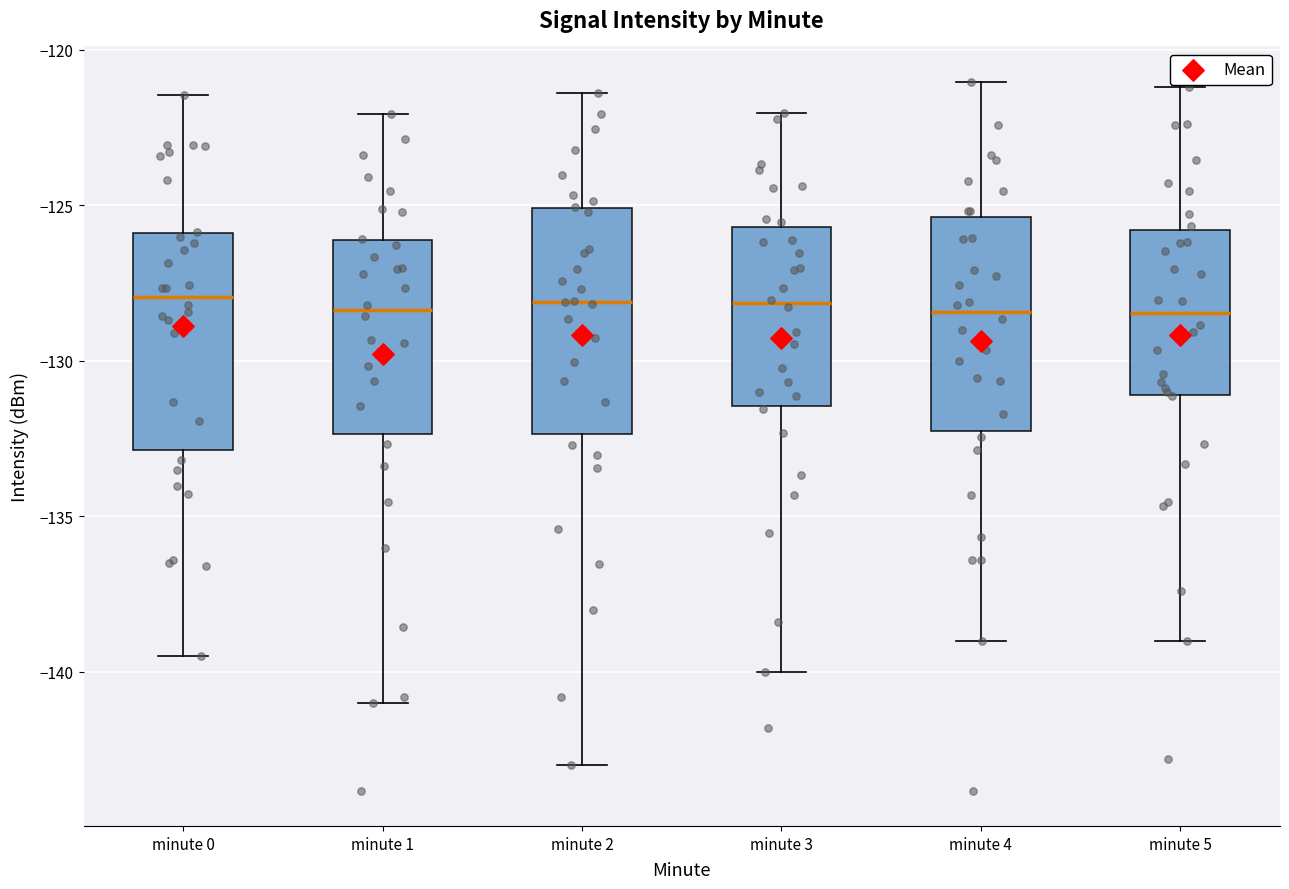

Reading left to right, transcribe this box plot: for each box, give where its median line is, the range the box spans, and where its two whiskers end, as read against the y-axis. The values are not printed on the chart, so give them approximately, as read against the axis.

minute 0: median -128.0, box -133.0 to -126.0, whiskers -139.5 to -121.5
minute 1: median -128.5, box -132.5 to -126.0, whiskers -141.0 to -122.0
minute 2: median -128.0, box -132.5 to -125.0, whiskers -143.0 to -121.5
minute 3: median -128.0, box -131.5 to -125.5, whiskers -140.0 to -122.0
minute 4: median -128.5, box -132.5 to -125.5, whiskers -139.0 to -121.0
minute 5: median -128.5, box -131.0 to -126.0, whiskers -139.0 to -121.0